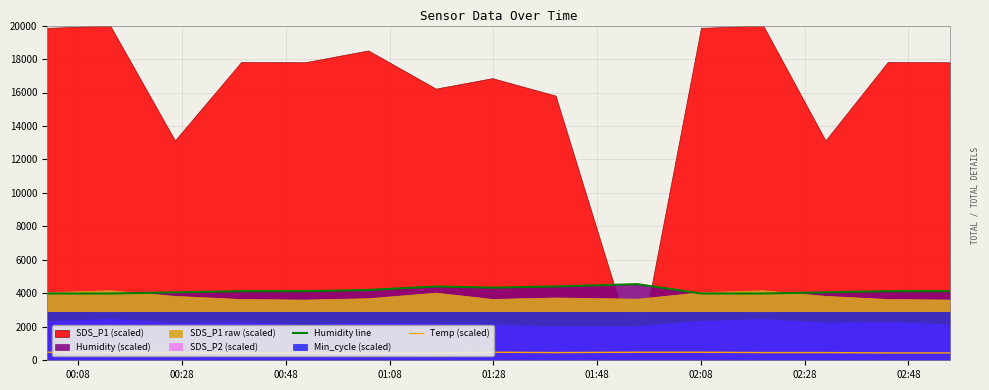

What is the highest value of the Humidity line series?

4550.0